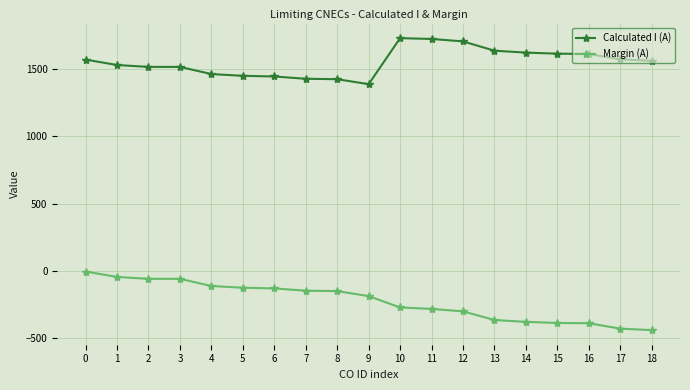

True or false: Calculated I (A) has a value of 1610 at 15.

True